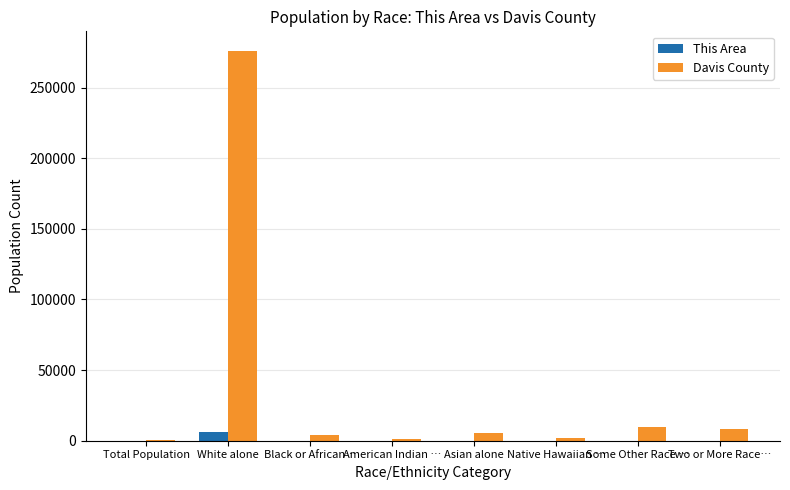

Which series has the largest total across all categories?

Davis County